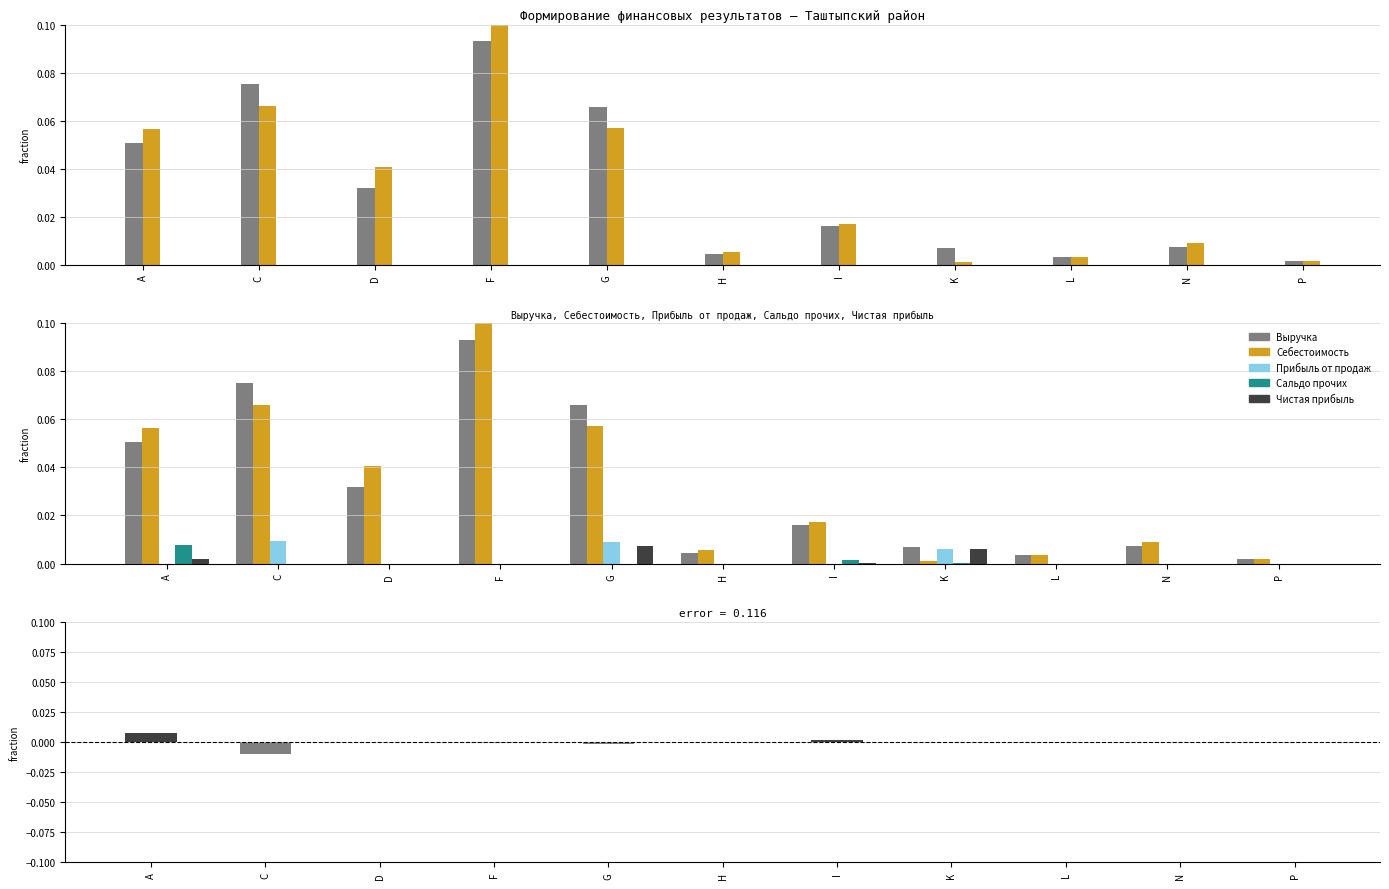

What is the label of the 9th bar from the right?

D